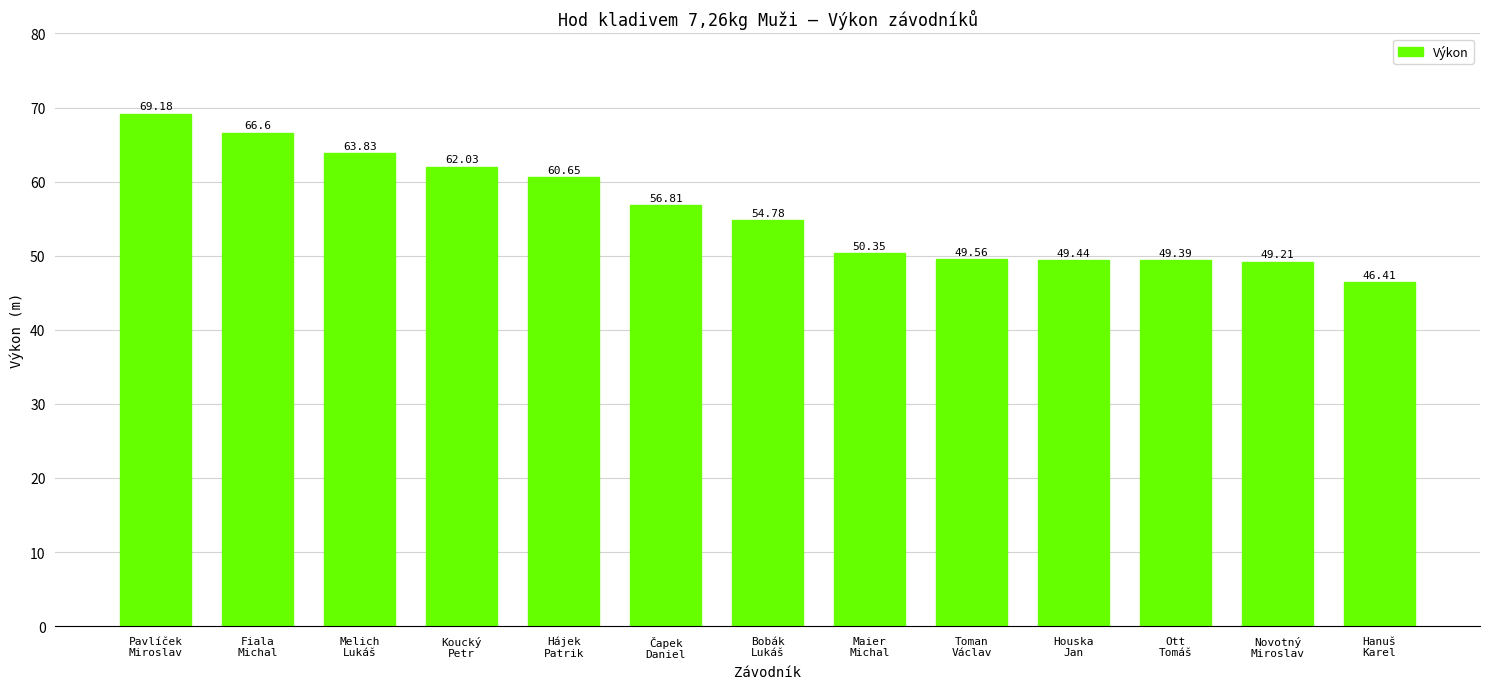

What is the greatest value displayed?

69.2